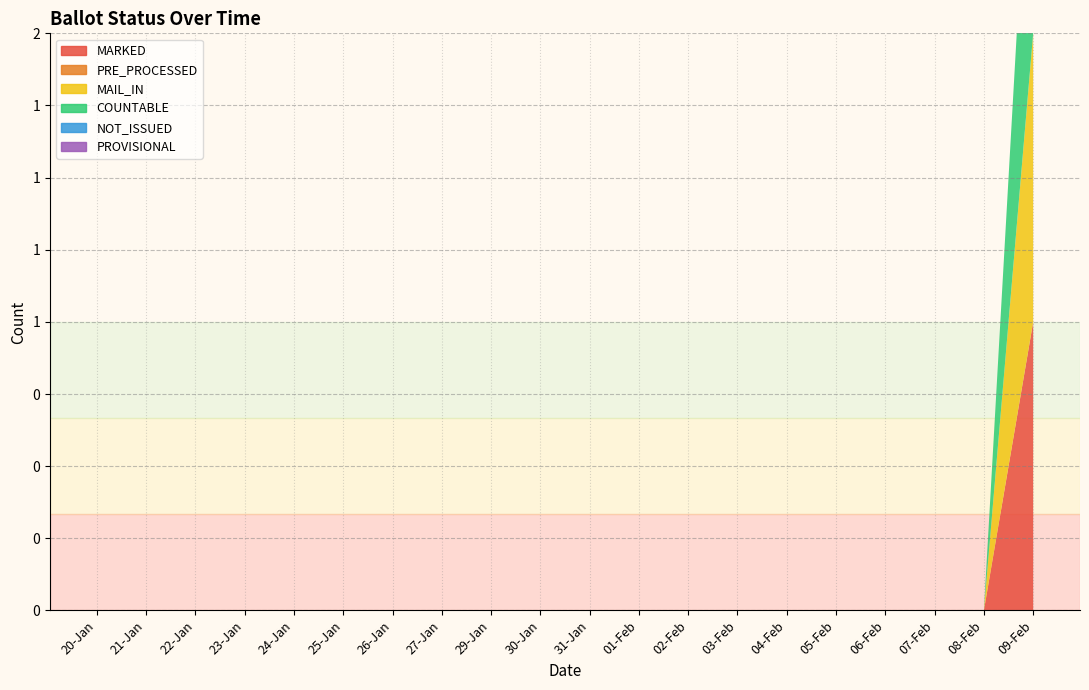

Which has a higher value, 06-Feb or 22-Jan?

06-Feb